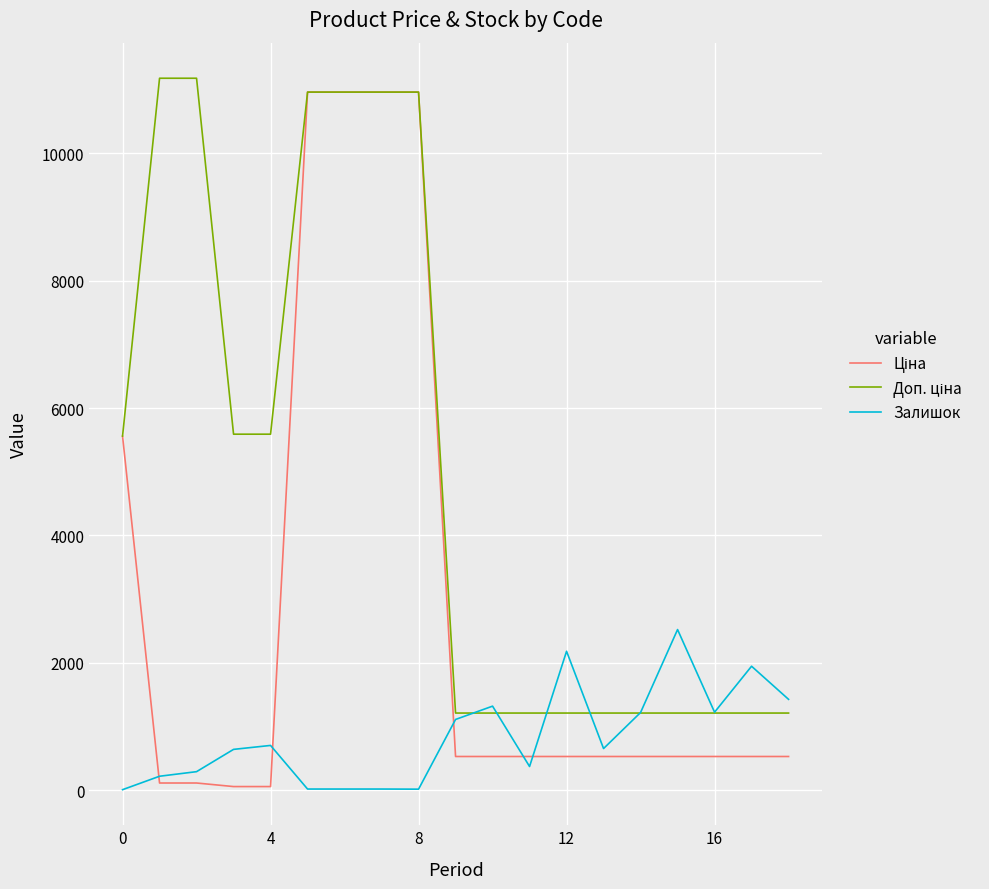

Which series has the widest spread of values?

Ціна